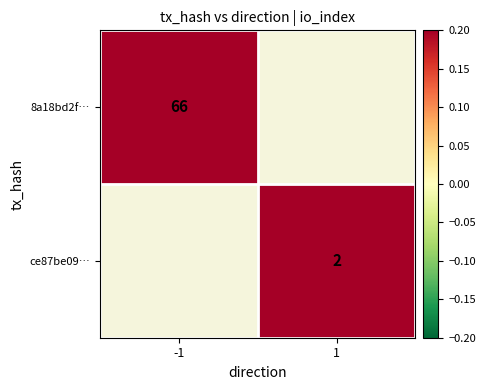

Is it true that ce87be09… equals 2 at 1?

True